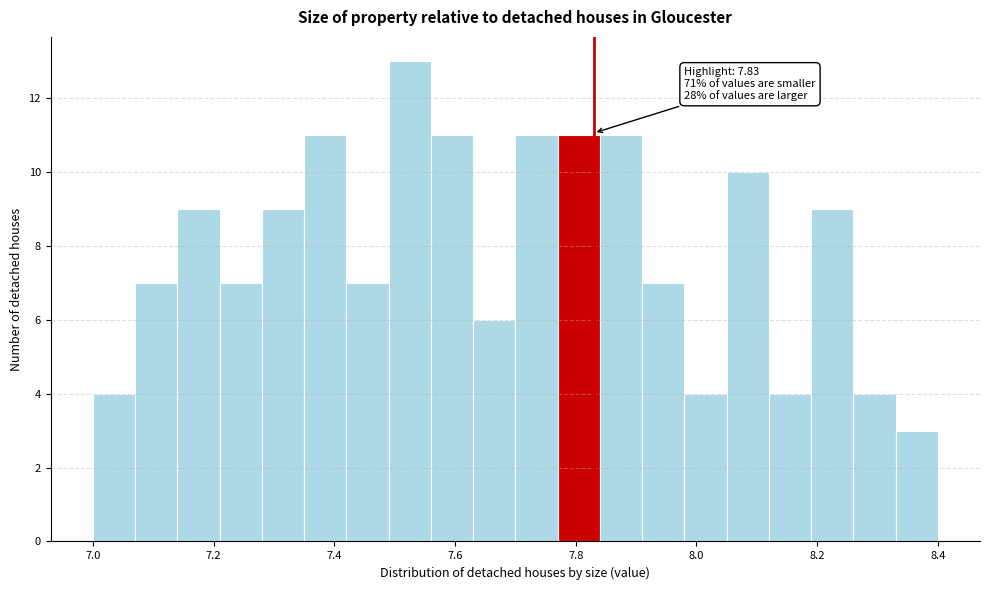

Around what value on the x-axis is the tallest bar? Give the approximate position of its centre, as read against the axis.

7.52